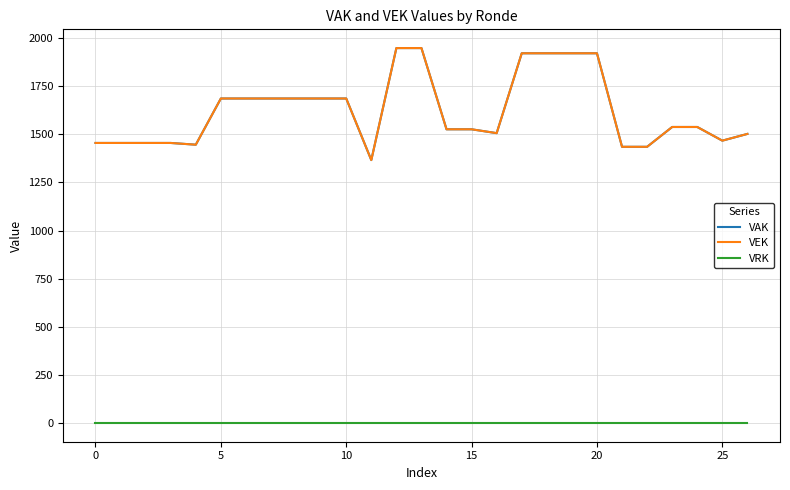

True or false: VRK and VAK intersect in this chart.

False